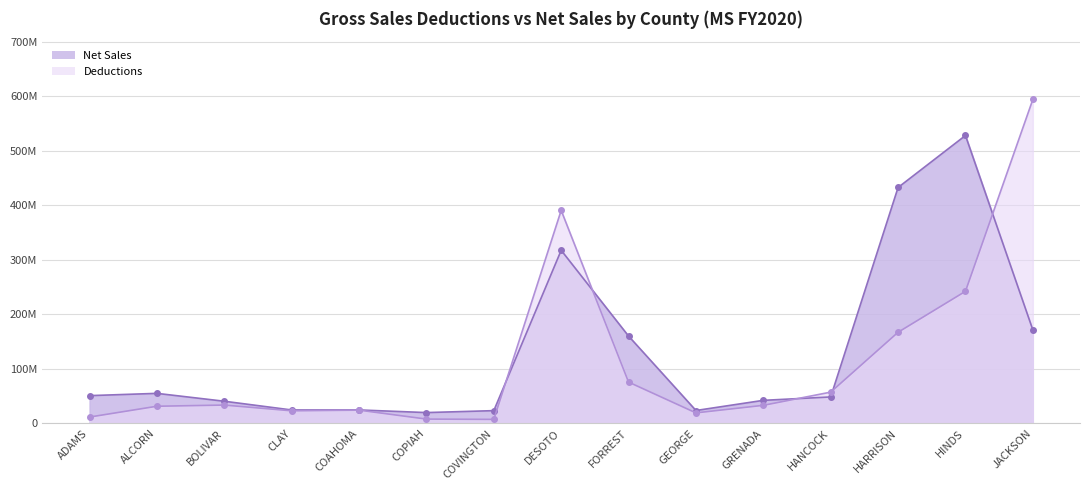

List the series in order of their peak value, highest first.

Deductions, Net Sales